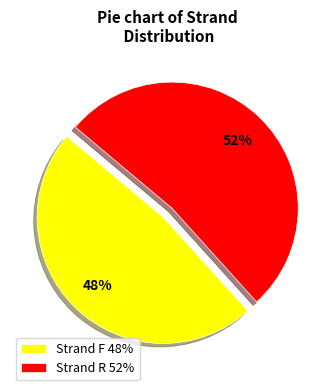

Which category has the smallest portion of the pie?

Strand F 48%